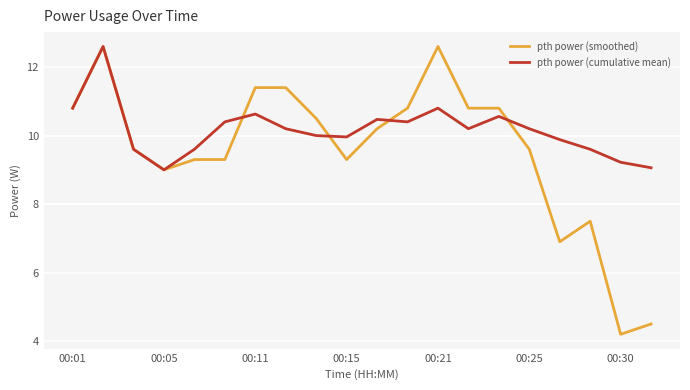

Which series has the widest spread of values?

pth power (smoothed)